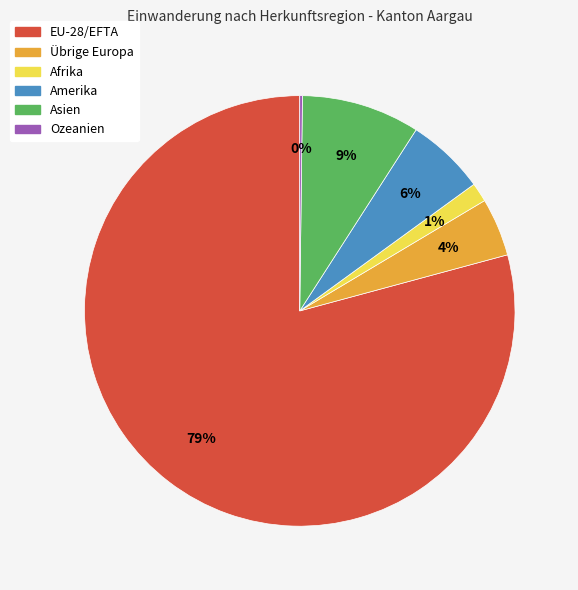

To the nearest percent, what percentage of the pie is Amerika?

6%